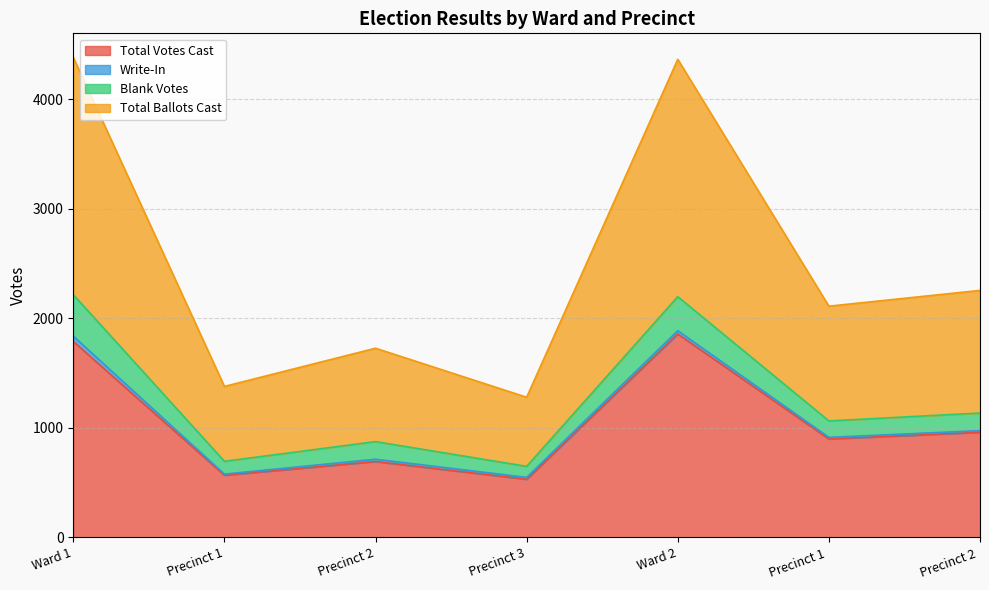

At which category does Total Votes Cast reach its first local peak?

Precinct 2